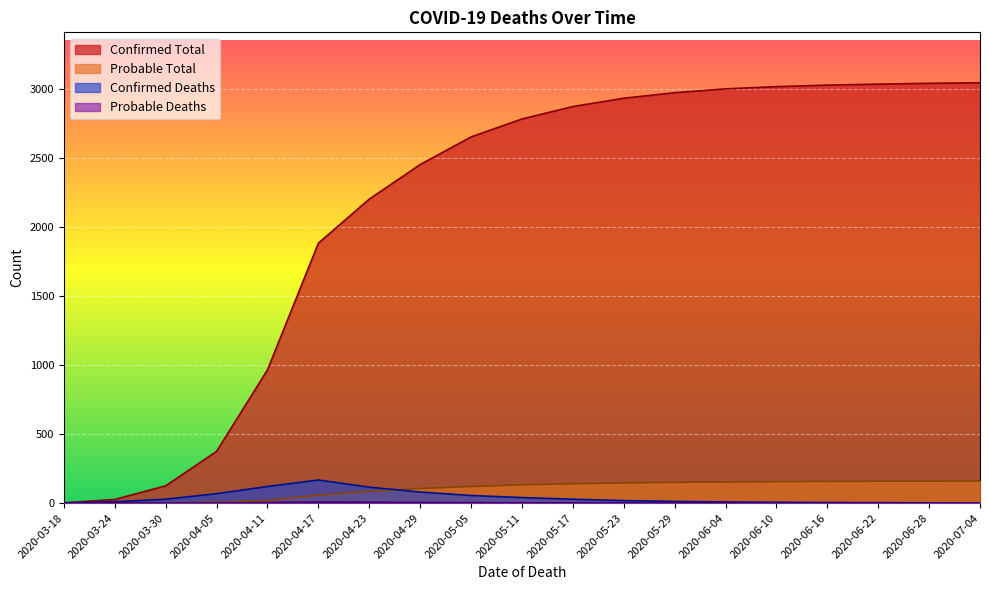

What is the difference between the highest and lowest values at 2020-06-16?

3025